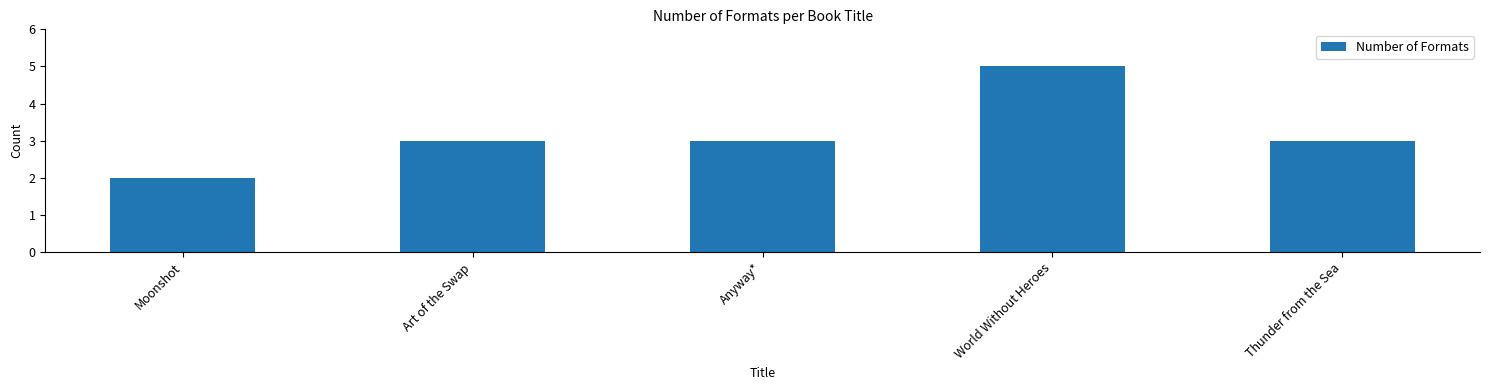

What is the difference between the maximum and minimum values?

3